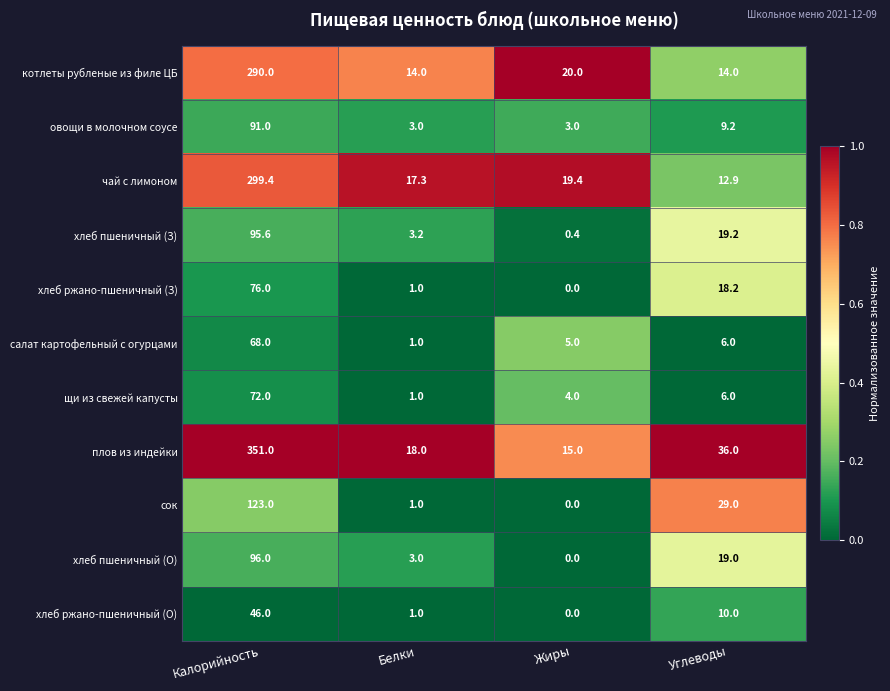

Which series changed the most between Калорийность and Углеводы?

плов из индейки